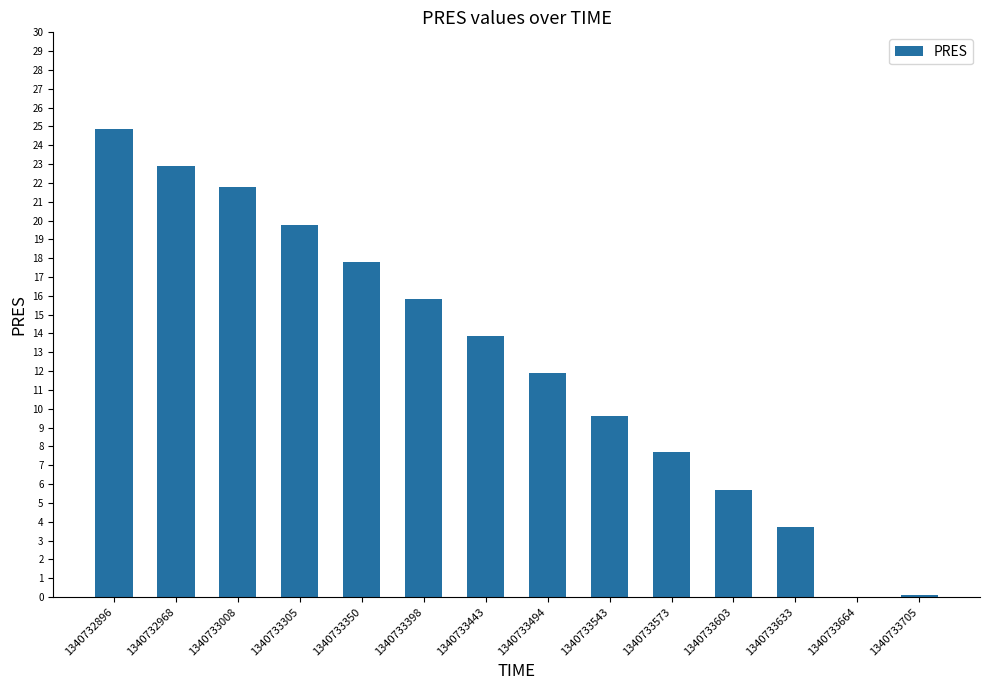

Are the bars horizontal?

No